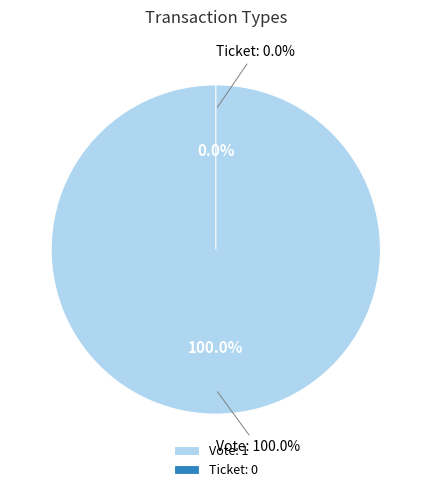

What is the change in value from Vote to Ticket?

-1